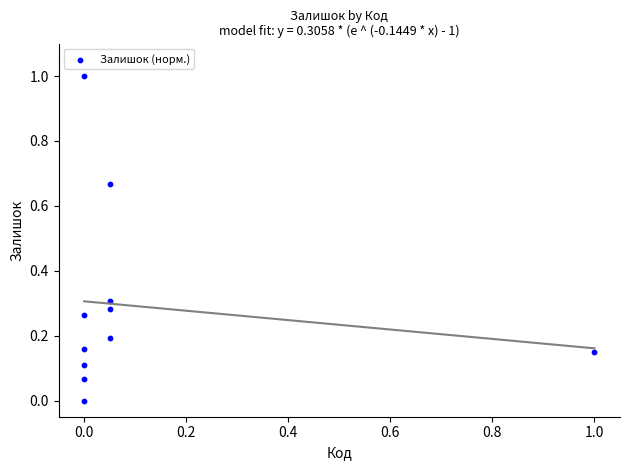

What is the range of Y values (max minus min)?

1.0